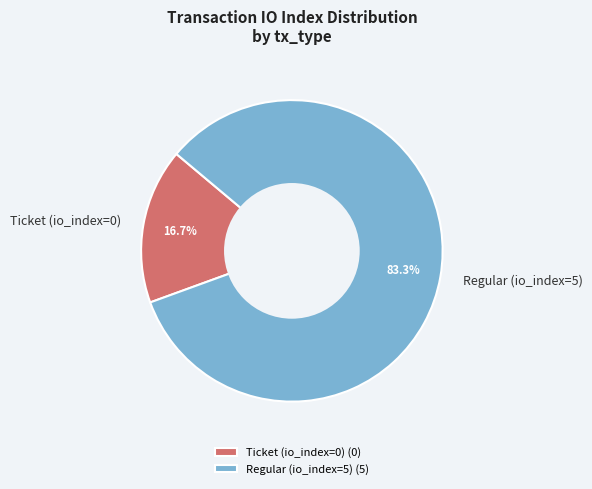

The Ticket (io_index=0) slice represents 8% of the pie. True or false?

False